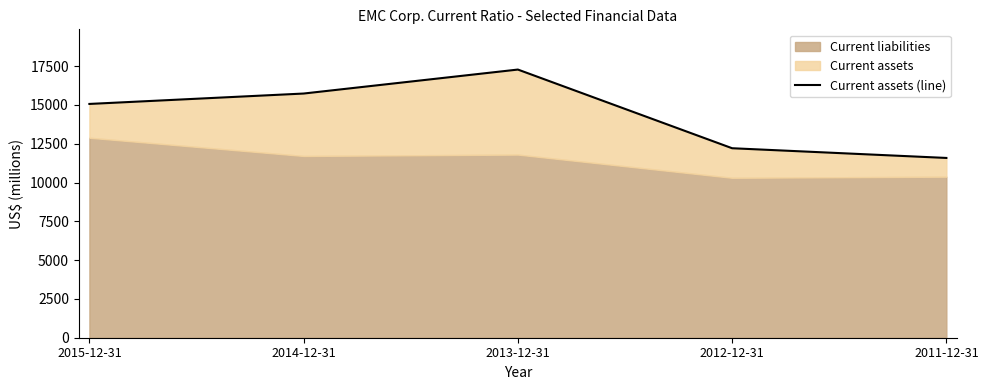

Rank the categories by value from lowest to highest.

2011-12-31, 2012-12-31, 2015-12-31, 2014-12-31, 2013-12-31